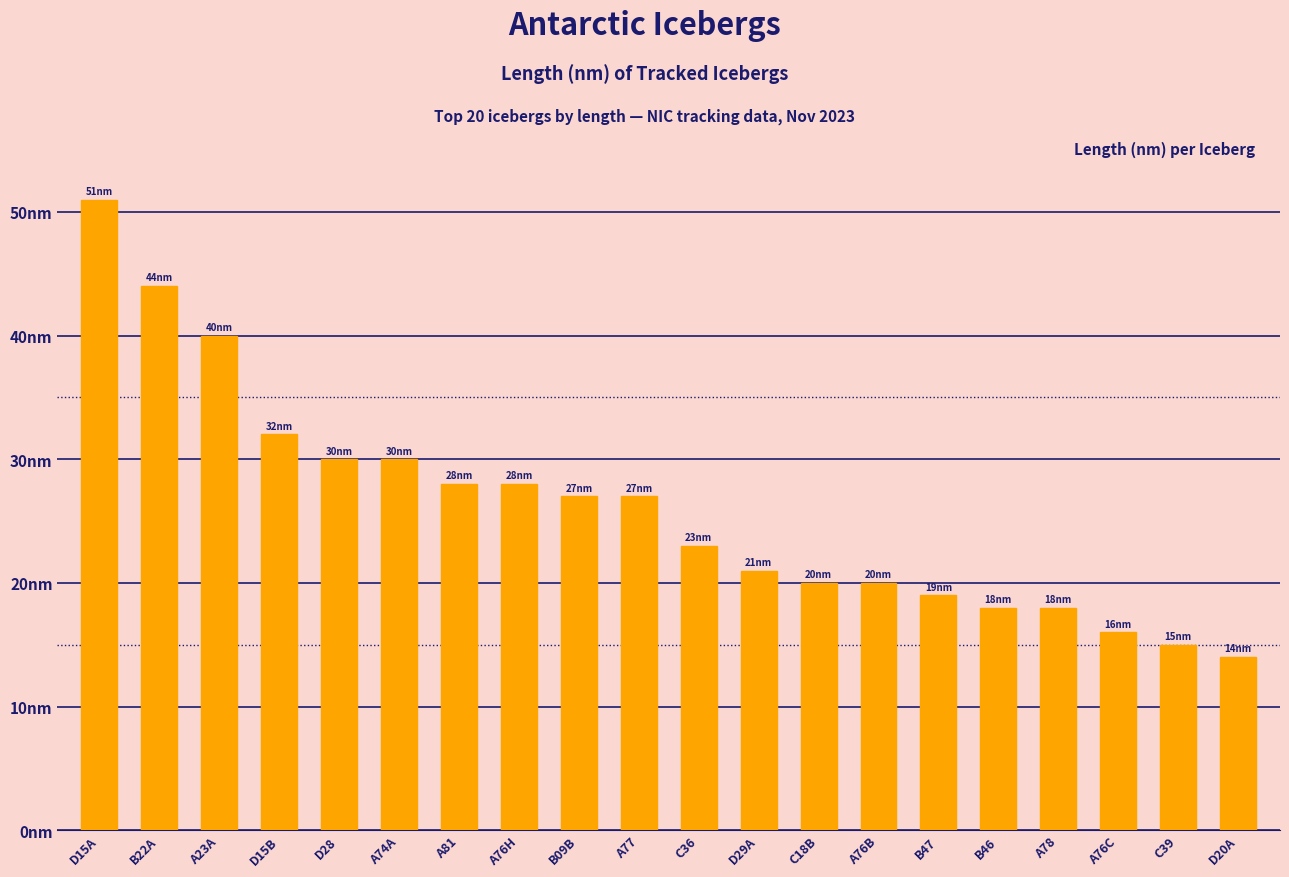

What is the label of the 11th bar from the left?

C36